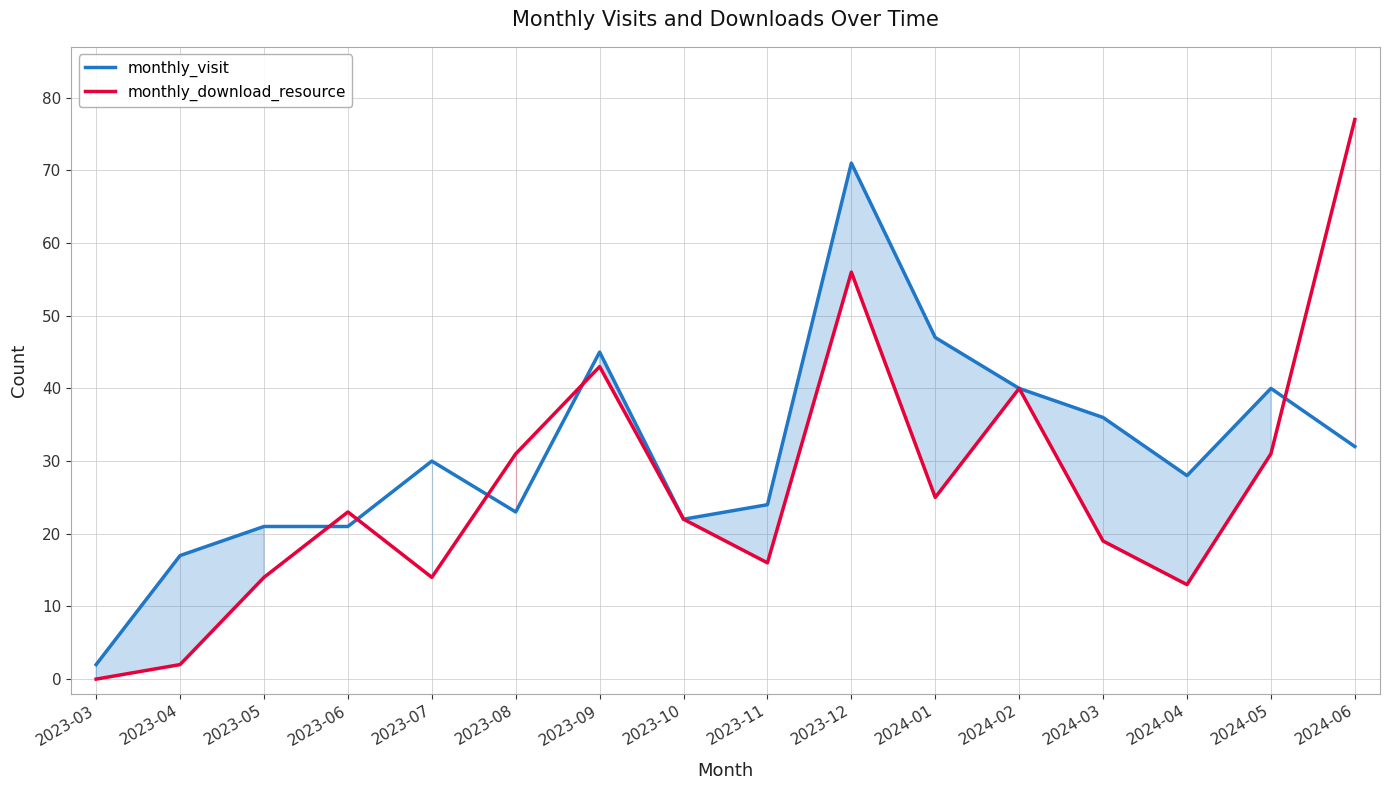

In monthly_download_resource, how many points are lower than both neighbors (excluding endpoints)?

4